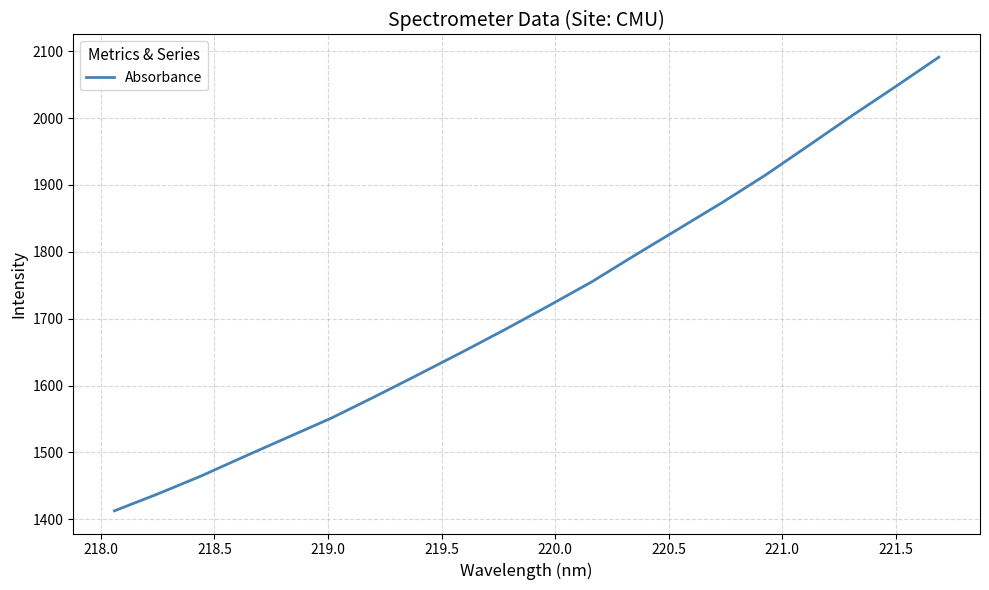

What is the average value?

1720.5